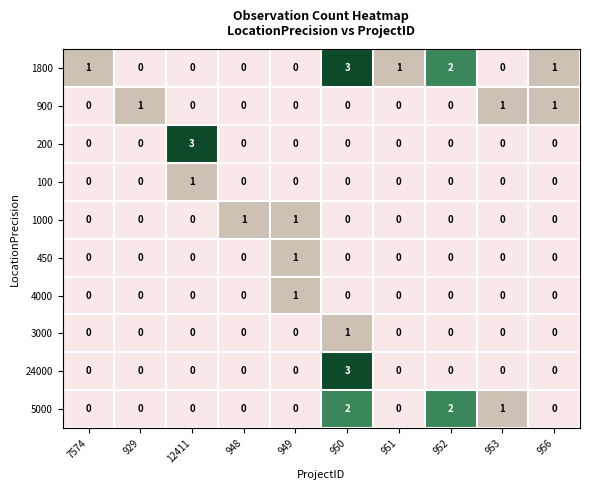

At which label does 24000 reach its peak?

950